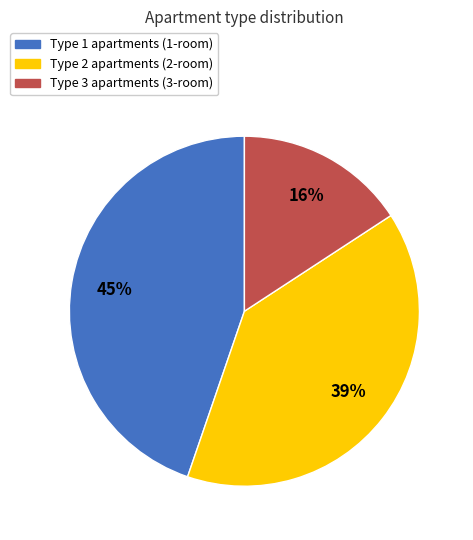

Does any single category account for the majority?

No